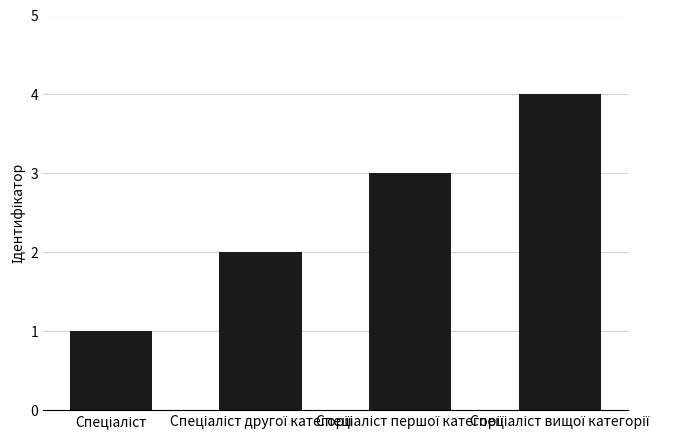

What is the maximum value shown in the chart?

4